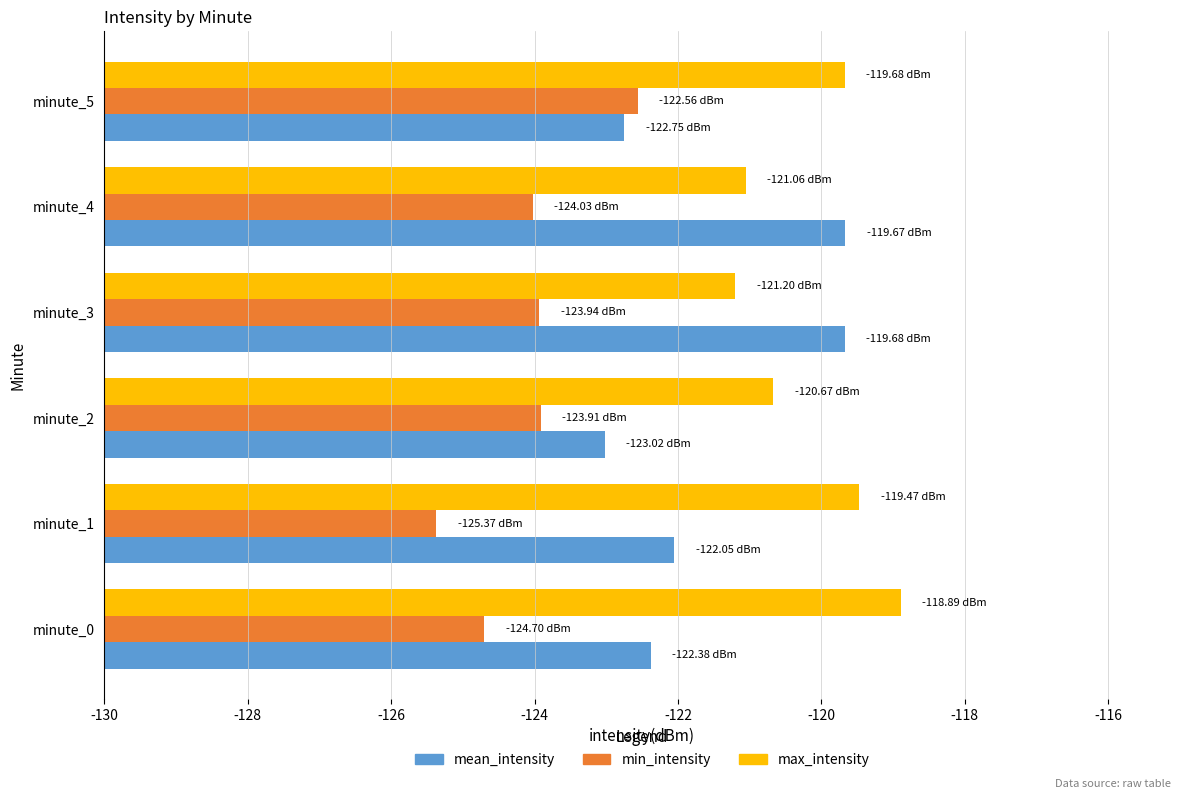

What are all the series names shown in the legend?

mean_intensity, min_intensity, max_intensity